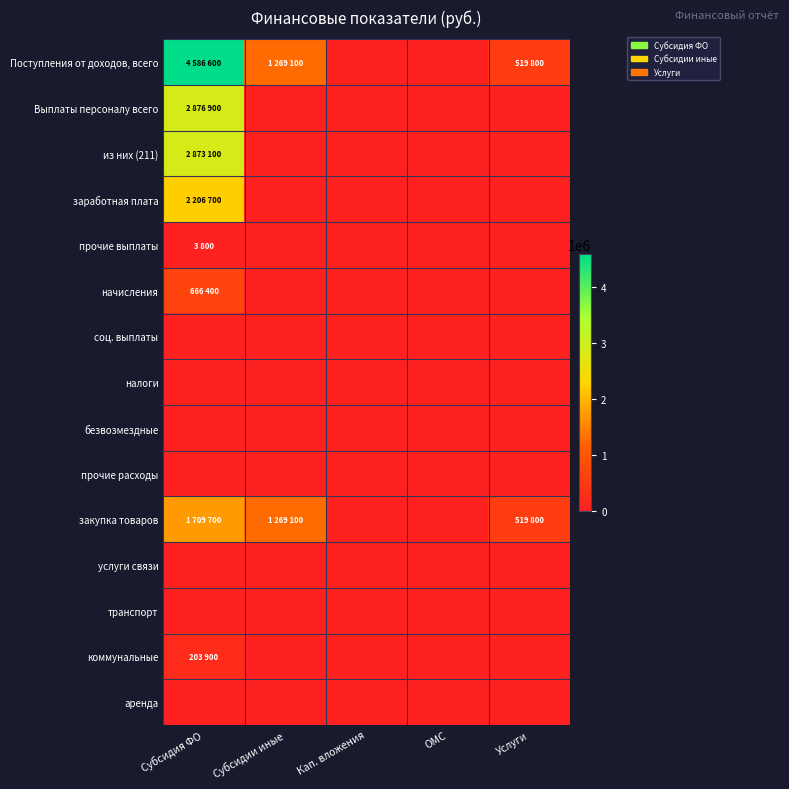

Reading right to left, what are all the values shown in this chart?

Поступления от доходов, всего: Услуги=519800	ОМС=0	Кап. вложения=0	Субсидии иные=1269100	Субсидия ФО=4586600
Выплаты персоналу всего: Услуги=0	ОМС=0	Кап. вложения=0	Субсидии иные=0	Субсидия ФО=2876900
из них (211): Услуги=0	ОМС=0	Кап. вложения=0	Субсидии иные=0	Субсидия ФО=2873100
заработная плата: Услуги=0	ОМС=0	Кап. вложения=0	Субсидии иные=0	Субсидия ФО=2206700
прочие выплаты: Услуги=0	ОМС=0	Кап. вложения=0	Субсидии иные=0	Субсидия ФО=3800
начисления: Услуги=0	ОМС=0	Кап. вложения=0	Субсидии иные=0	Субсидия ФО=666400
соц. выплаты: Услуги=0	ОМС=0	Кап. вложения=0	Субсидии иные=0	Субсидия ФО=0
налоги: Услуги=0	ОМС=0	Кап. вложения=0	Субсидии иные=0	Субсидия ФО=0
безвозмездные: Услуги=0	ОМС=0	Кап. вложения=0	Субсидии иные=0	Субсидия ФО=0
прочие расходы: Услуги=0	ОМС=0	Кап. вложения=0	Субсидии иные=0	Субсидия ФО=0
закупка товаров: Услуги=519800	ОМС=0	Кап. вложения=0	Субсидии иные=1269100	Субсидия ФО=1709700
услуги связи: Услуги=0	ОМС=0	Кап. вложения=0	Субсидии иные=0	Субсидия ФО=0
транспорт: Услуги=0	ОМС=0	Кап. вложения=0	Субсидии иные=0	Субсидия ФО=0
коммунальные: Услуги=0	ОМС=0	Кап. вложения=0	Субсидии иные=0	Субсидия ФО=203900
аренда: Услуги=0	ОМС=0	Кап. вложения=0	Субсидии иные=0	Субсидия ФО=0